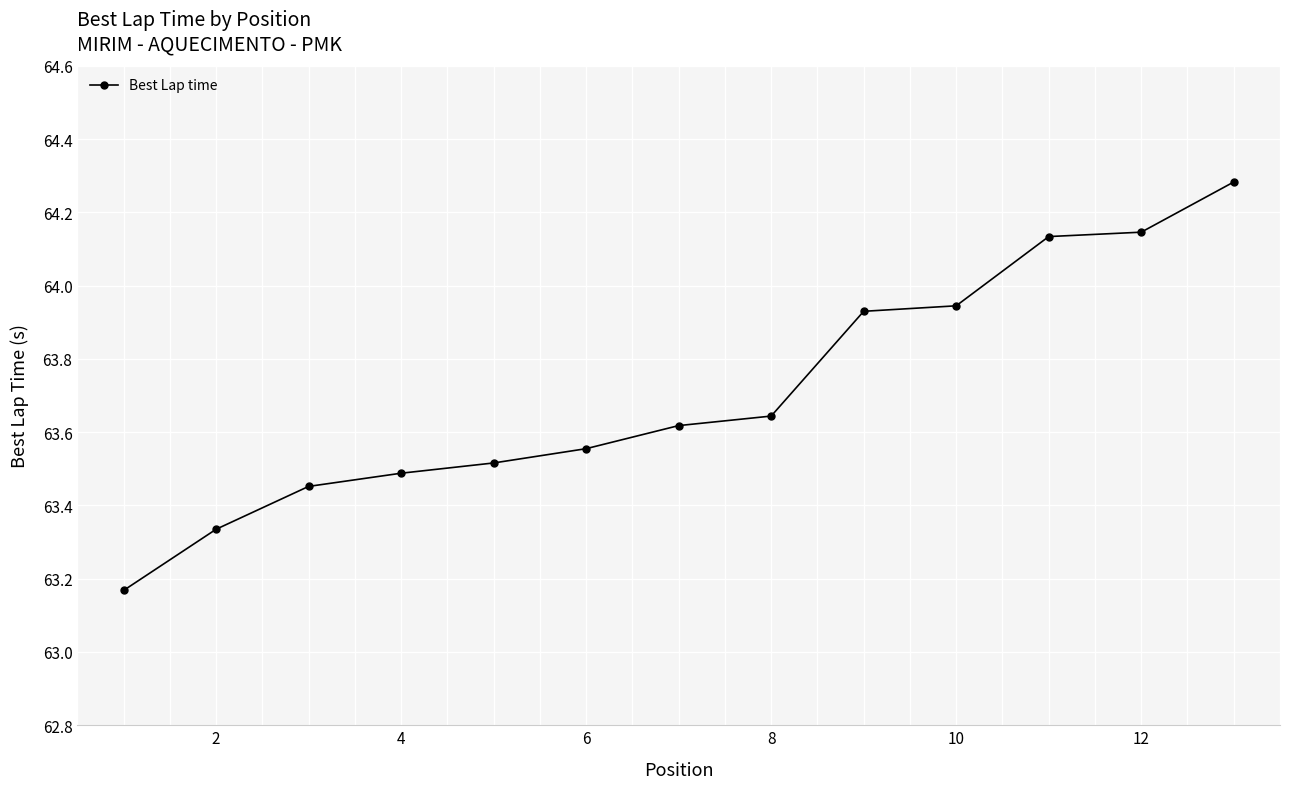

What is the greatest value displayed?

64.3